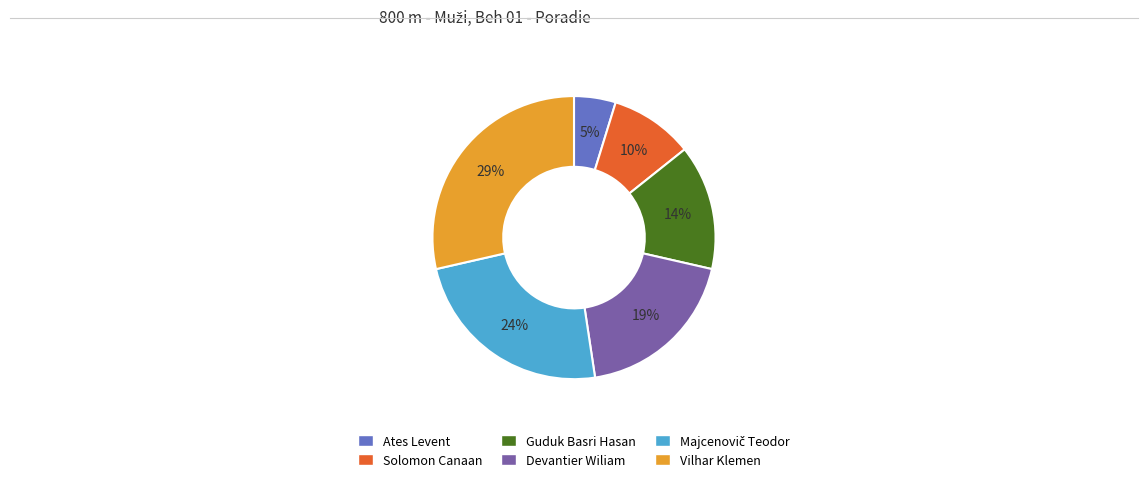

Does Guduk Basri Hasan represent more than half of the total?

No